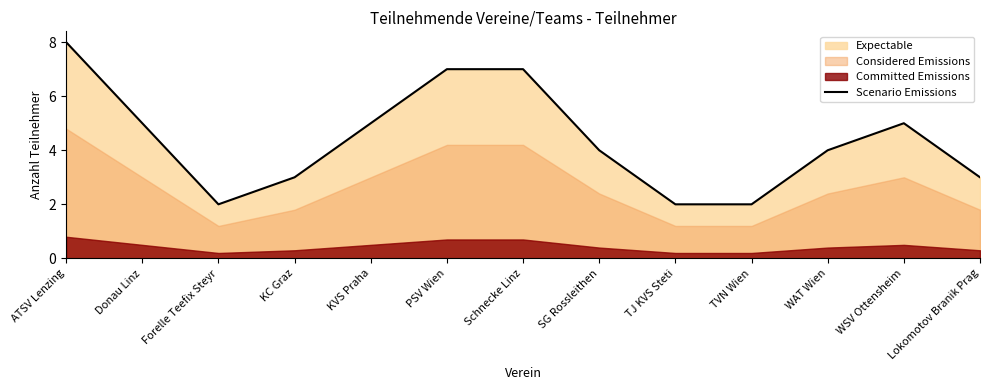

List the labels in order of value, smallest first.

Forelle Teefix Steyr, TJ KVS Steti, TVN Wien, KC Graz, Lokomotov Branik Prag, SG Rossleithen, WAT Wien, Donau Linz, KVS Praha, WSV Ottensheim, PSV Wien, Schnecke Linz, ATSV Lenzing